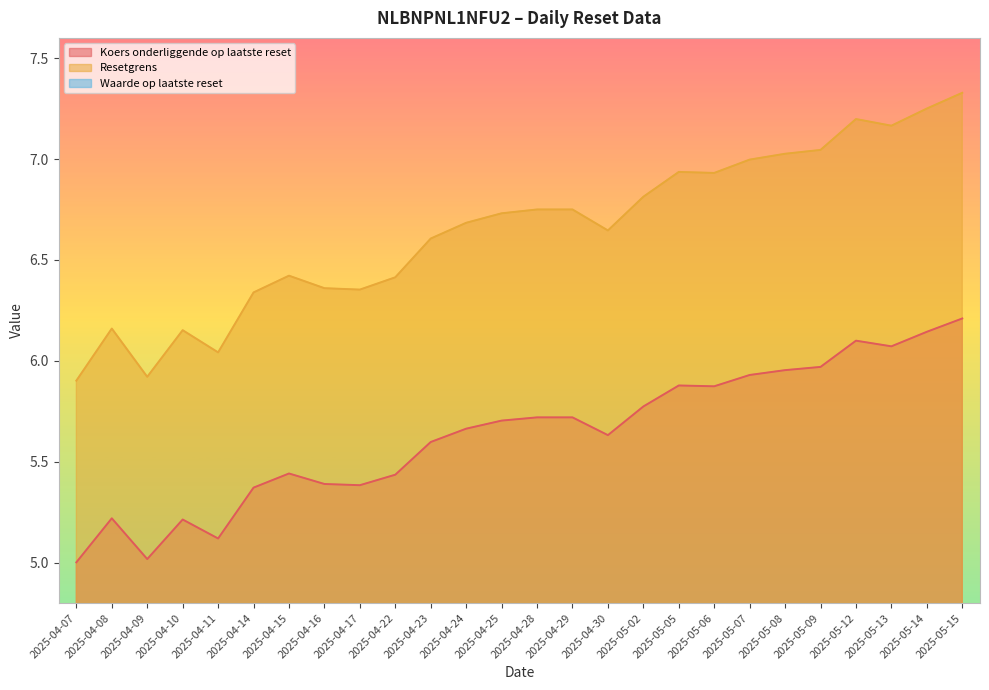

At which category is the sum across all series the highest?

2025-05-15